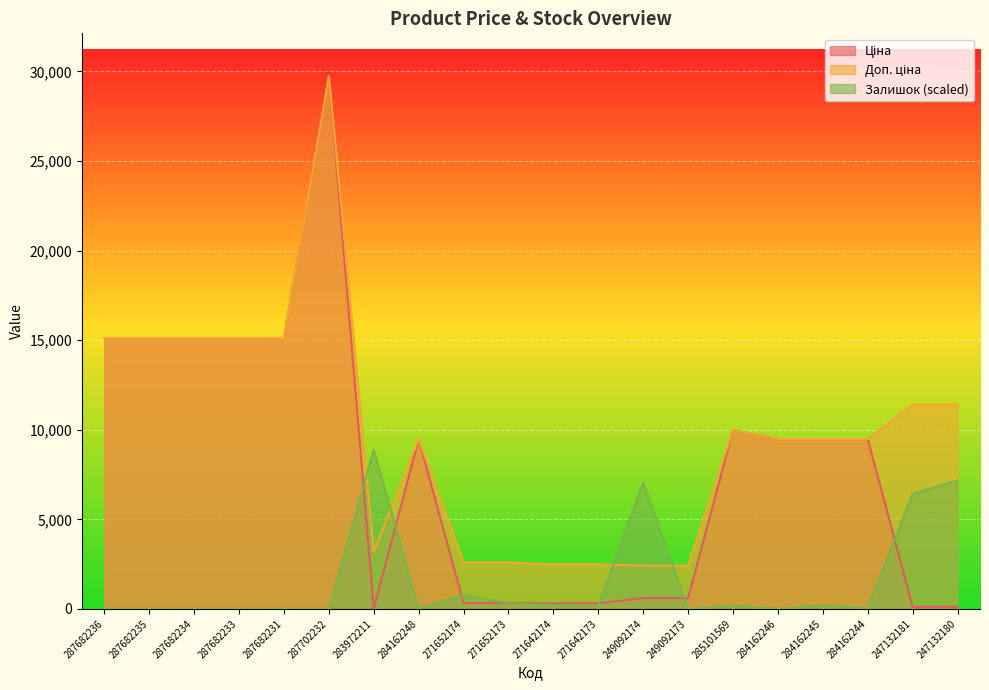

True or false: Ціна has a value of 9480.1 at 284162245.

True